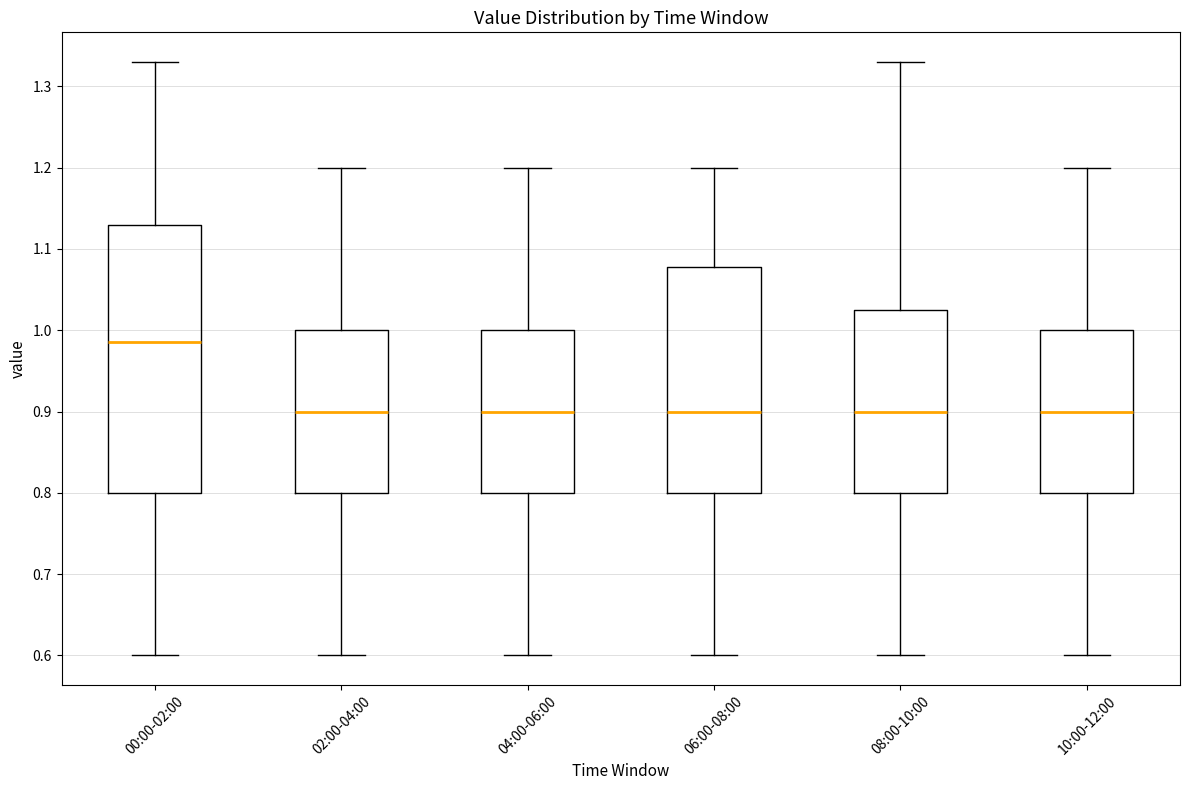

Comparing the boxes themselves (not the whiskers), which one is the tallest?

00:00-02:00